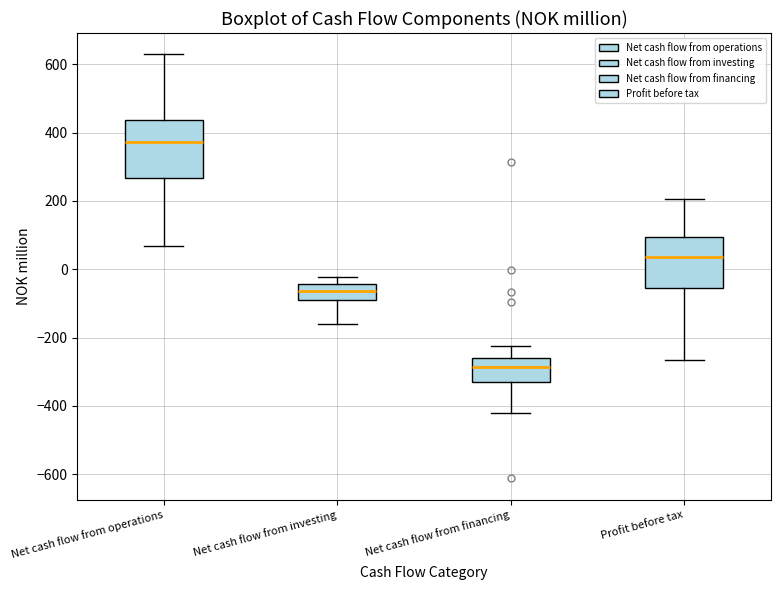

Reading left to right, read every box against the y-axis: the position of its median line, the range the box covers, and the ends of its whiskers. The values are not printed on the chart, so give them approximately, as read against the axis.

Net cash flow from operations: median 380, box 260 to 440, whiskers 60 to 640
Net cash flow from investing: median -60, box -100 to -40, whiskers -160 to -20
Net cash flow from financing: median -280, box -340 to -260, whiskers -420 to -220
Profit before tax: median 40, box -60 to 100, whiskers -260 to 200